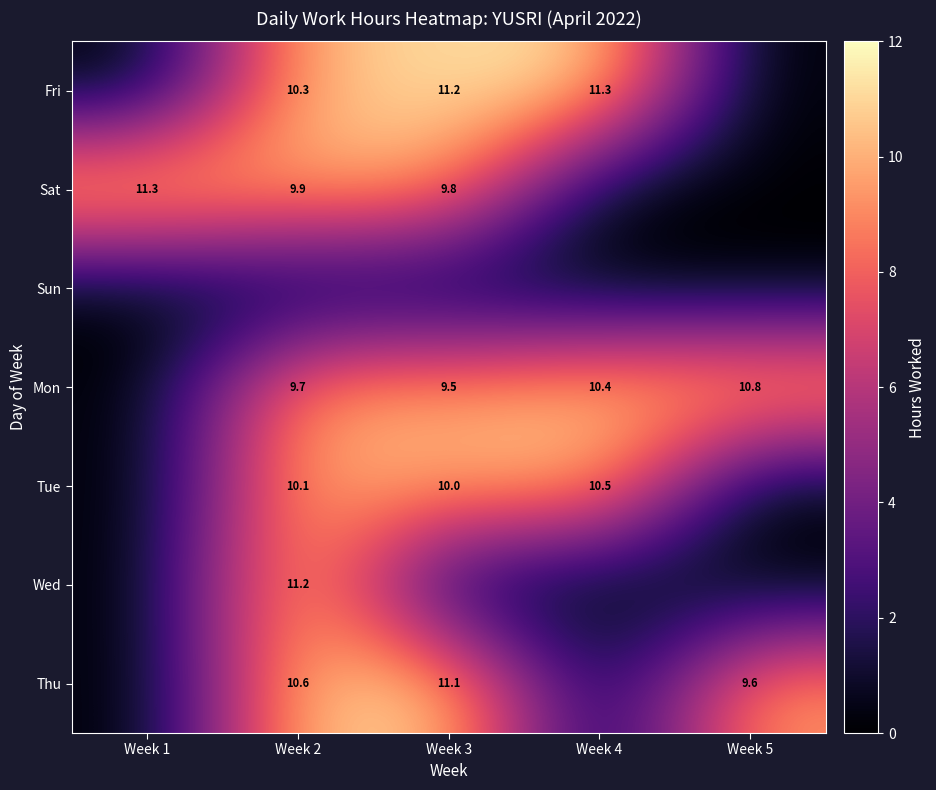

Is it true that Thu equals 12.8 at Week 5?

False